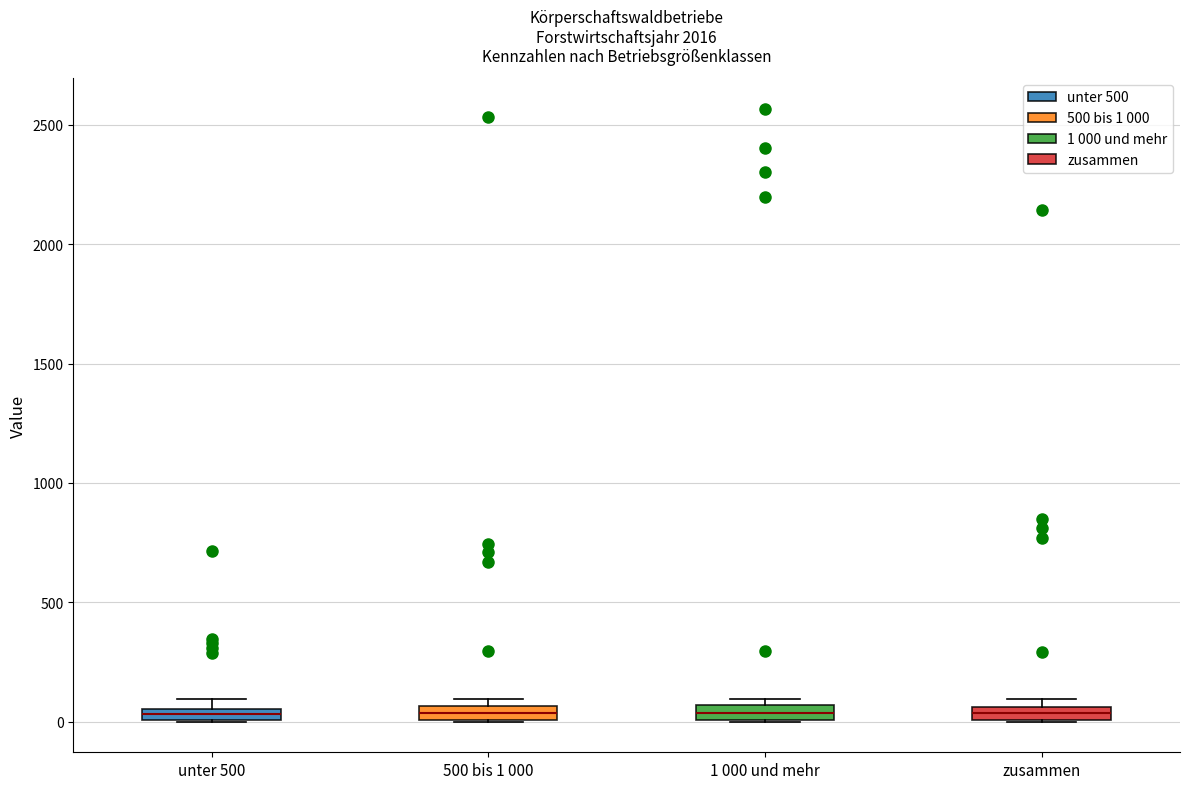

Where is the upper edge of the box for zusammen on the y-axis? The values are not printed on the chart, so give them approximately, as read against the axis.

50